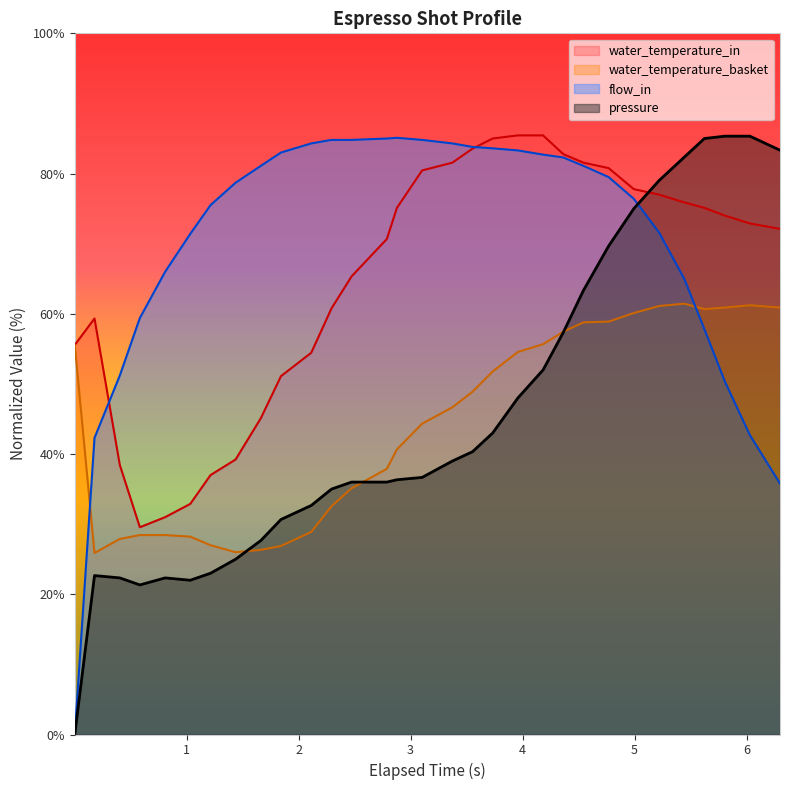

In pressure, how many points are lower than both neighbors (excluding endpoints)?

2